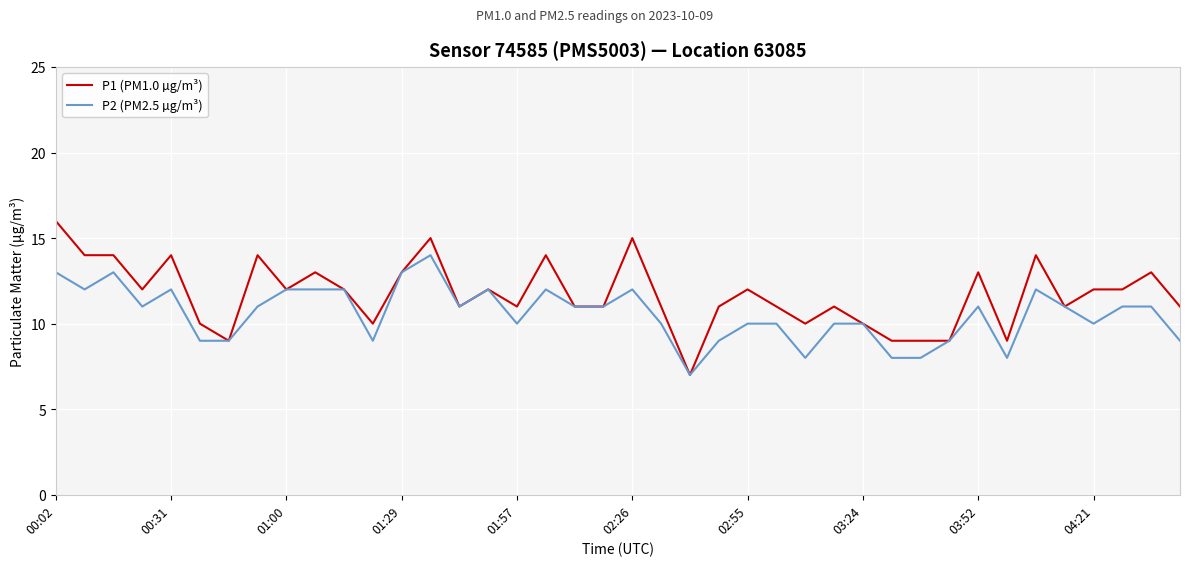

Count the P2 (PM2.5 µg/m³) values in the range 9 to 12.

31